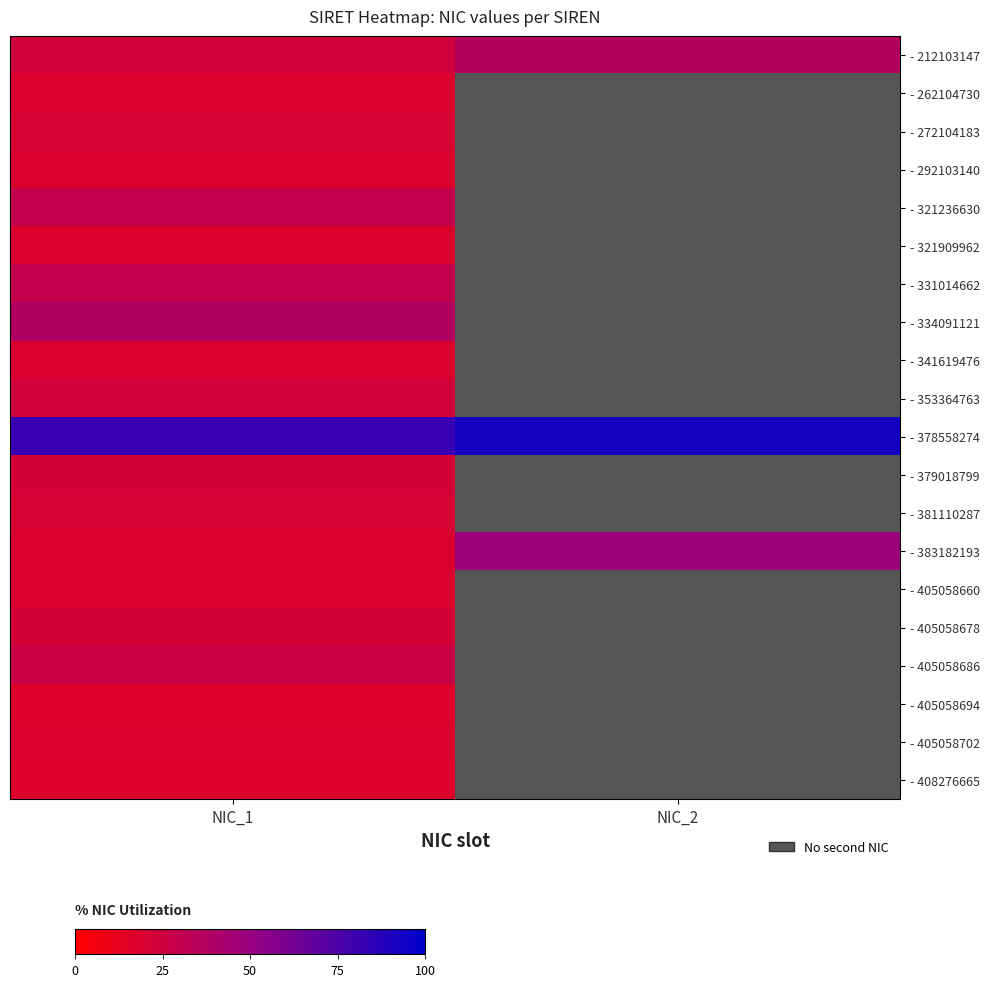

Rank the series by their maximum value, from lowest to highest.

- 405058694, - 408276665, - 262104730, - 292103140, - 321909962, - 341619476, - 405058660, - 405058702, - 272104183, - 381110287, - 379018799, - 405058678, - 353364763, - 405058686, - 321236630, - 331014662, - 212103147, - 334091121, - 383182193, - 378558274